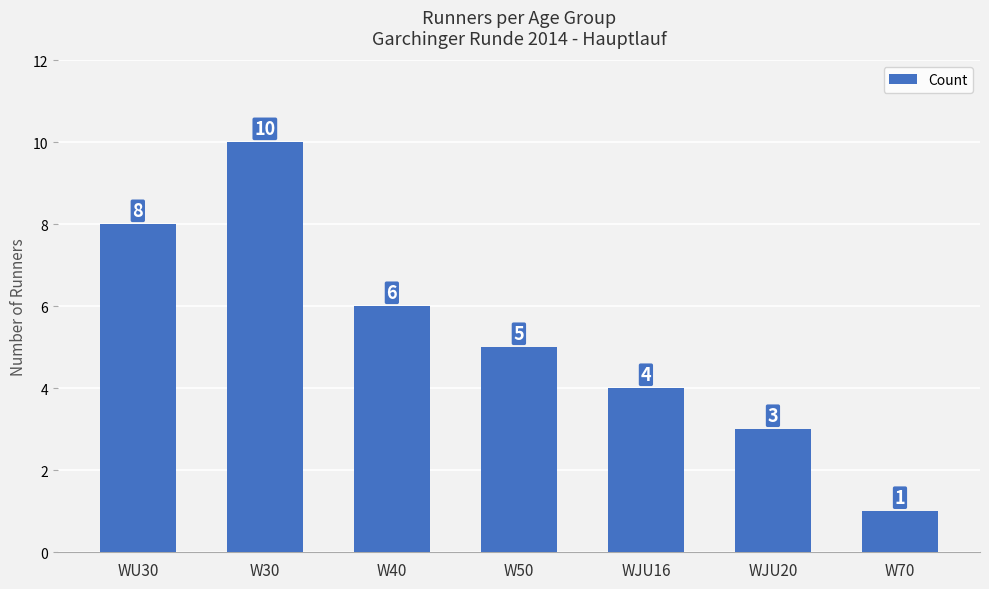

Does the chart contain stacked bars?

No